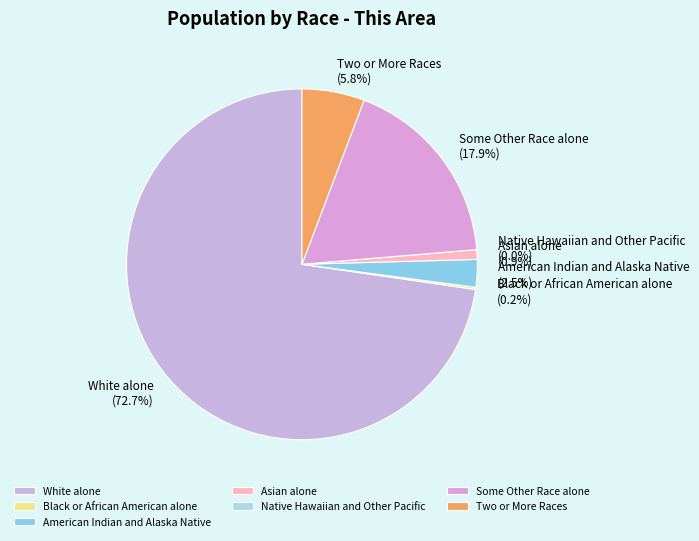

True or false: American Indian and Alaska Native accounts for 17% of the total.

False